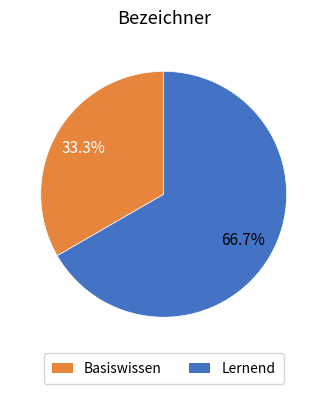

Rank the categories by value from highest to lowest.

Lernend, Basiswissen